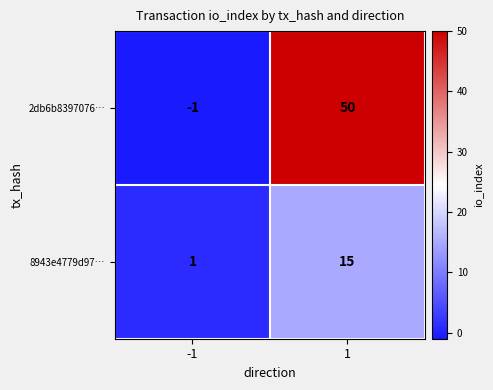

Is it true that 8943e4779d97… equals 15 at 1?

True